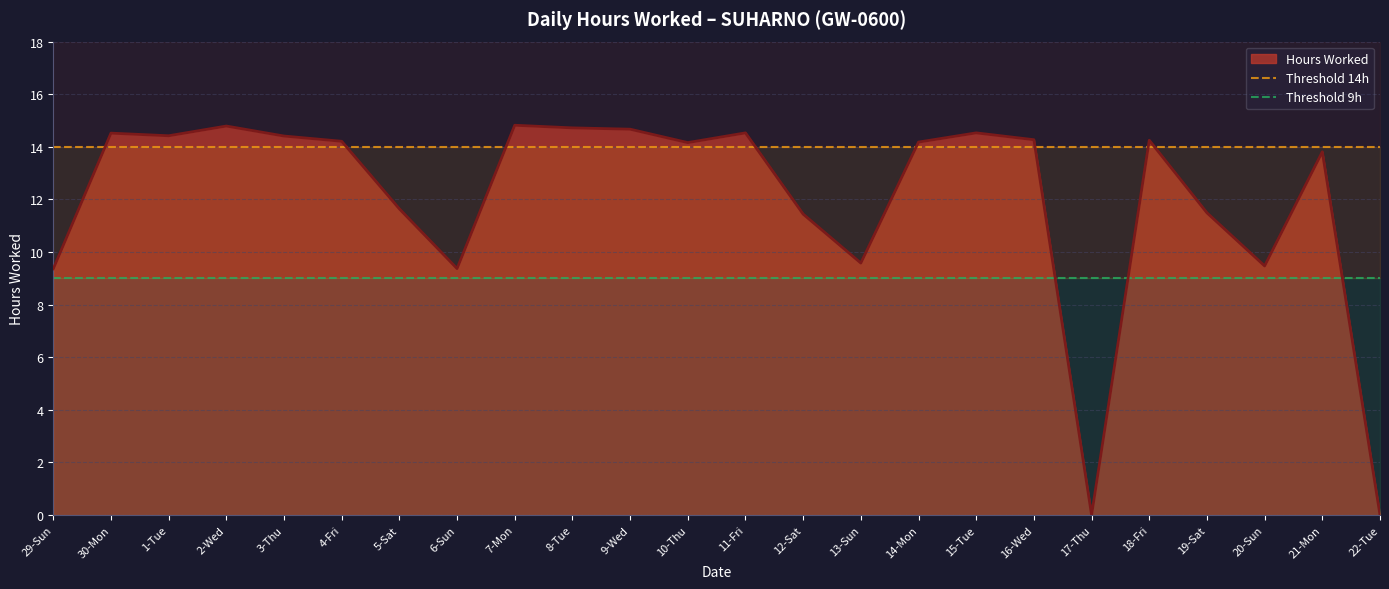

True or false: Hours Worked has a value of 11.6 at 5-Sat.

True